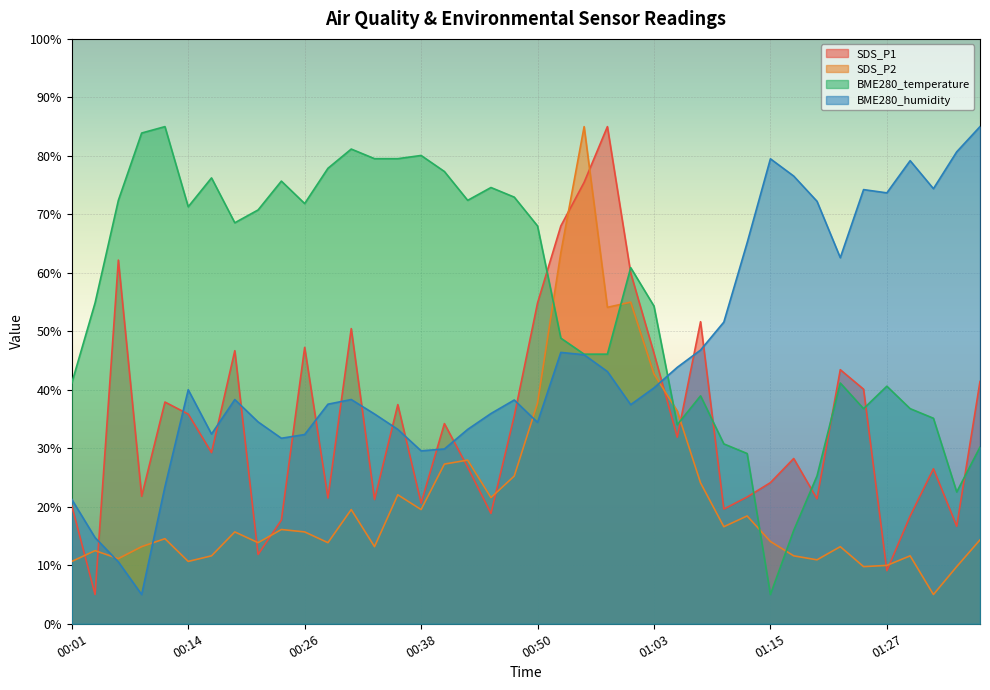

Reading left to right, extract all data points from this chart.

SDS_P1: 00:01=20.2	00:04=5.0	00:06=62.2	00:09=21.8	00:11=37.9	00:14=35.9	00:16=29.3	00:18=46.7	00:21=11.8	00:23=17.7	00:26=47.3	00:28=21.5	00:31=50.5	00:33=21.2	00:36=37.5	00:38=20.6	00:41=34.2	00:43=26.8	00:45=18.9	00:48=35.5	00:50=54.9	00:53=68.0	00:55=75.5	00:58=85.0	01:00=60.0	01:03=46.3	01:05=31.9	01:08=51.6	01:10=19.6	01:13=21.7	01:15=24.1	01:17=28.3	01:20=21.4	01:22=43.4	01:25=40.1	01:27=9.1	01:30=18.4	01:32=26.5	01:35=16.7	01:37=41.4
SDS_P2: 00:01=10.7	00:04=12.5	00:06=11.1	00:09=13.2	00:11=14.5	00:14=10.7	00:16=11.6	00:18=15.7	00:21=13.9	00:23=16.1	00:26=15.7	00:28=13.9	00:31=19.5	00:33=13.2	00:36=22.1	00:38=19.5	00:41=27.3	00:43=28.0	00:45=21.6	00:48=25.3	00:50=37.7	00:53=63.4	00:55=85.0	00:58=54.1	01:00=55.0	01:03=42.7	01:05=36.4	01:08=24.1	01:10=16.6	01:13=18.4	01:15=14.1	01:17=11.6	01:20=10.9	01:22=13.2	01:25=9.8	01:27=10.0	01:30=11.6	01:32=5.0	01:35=9.8	01:37=14.3
BME280_temperature: 00:01=41.2	00:04=54.9	00:06=72.4	00:09=83.9	00:11=85.0	00:14=71.3	00:16=76.2	00:18=68.6	00:21=70.8	00:23=75.7	00:26=71.8	00:28=77.9	00:31=81.2	00:33=79.5	00:36=79.5	00:38=80.1	00:41=77.3	00:43=72.4	00:45=74.6	00:48=72.9	00:50=68.0	00:53=48.8	00:55=46.1	00:58=46.1	01:00=60.9	01:03=54.3	01:05=34.0	01:08=39.0	01:10=30.8	01:13=29.1	01:15=5.0	01:17=16.0	01:20=25.3	01:22=41.2	01:25=36.8	01:27=40.6	01:30=36.8	01:32=35.1	01:35=22.5	01:37=30.2
BME280_humidity: 00:01=21.3	00:04=14.7	00:06=10.6	00:09=5.0	00:11=23.4	00:14=40.0	00:16=32.4	00:18=38.3	00:21=34.5	00:23=31.7	00:26=32.4	00:28=37.5	00:31=38.3	00:33=35.9	00:36=33.2	00:38=29.6	00:41=29.9	00:43=33.2	00:45=35.9	00:48=38.3	00:50=34.4	00:53=46.4	00:55=46.0	00:58=43.1	01:00=37.5	01:03=40.3	01:05=43.8	01:08=46.8	01:10=51.6	01:13=65.1	01:15=79.5	01:17=76.5	01:20=72.2	01:22=62.6	01:25=74.2	01:27=73.7	01:30=79.2	01:32=74.4	01:35=80.7	01:37=85.0